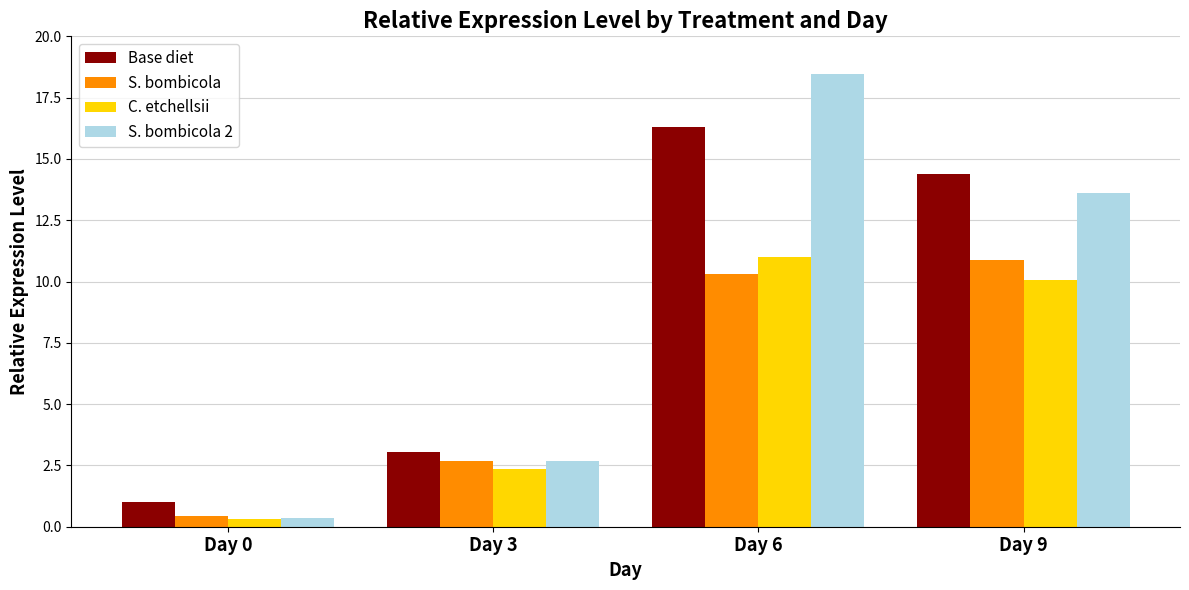

Reading left to right, list all the values displayed in this chart.

Base diet: 1.0	3.0	16.3	14.4
S. bombicola: 0.4	2.7	10.3	10.9
C. etchellsii: 0.3	2.4	11.0	10.0
S. bombicola 2: 0.4	2.7	18.5	13.6